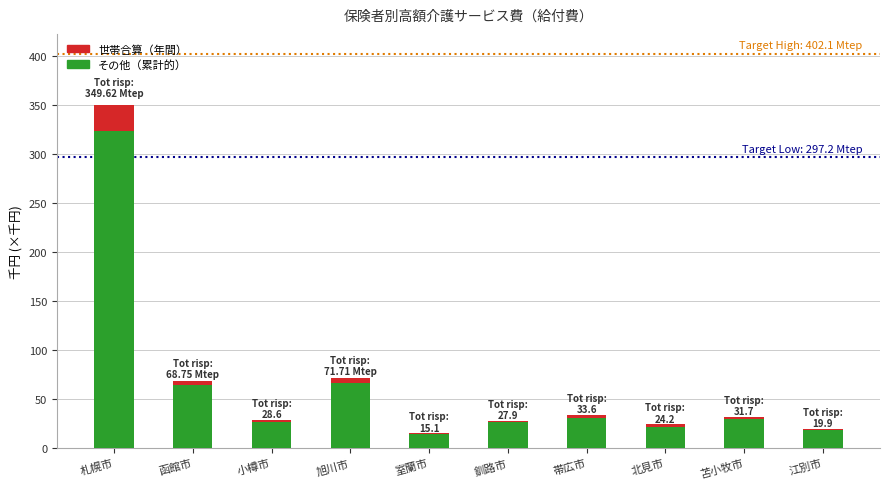

How many data points does each series have?

10